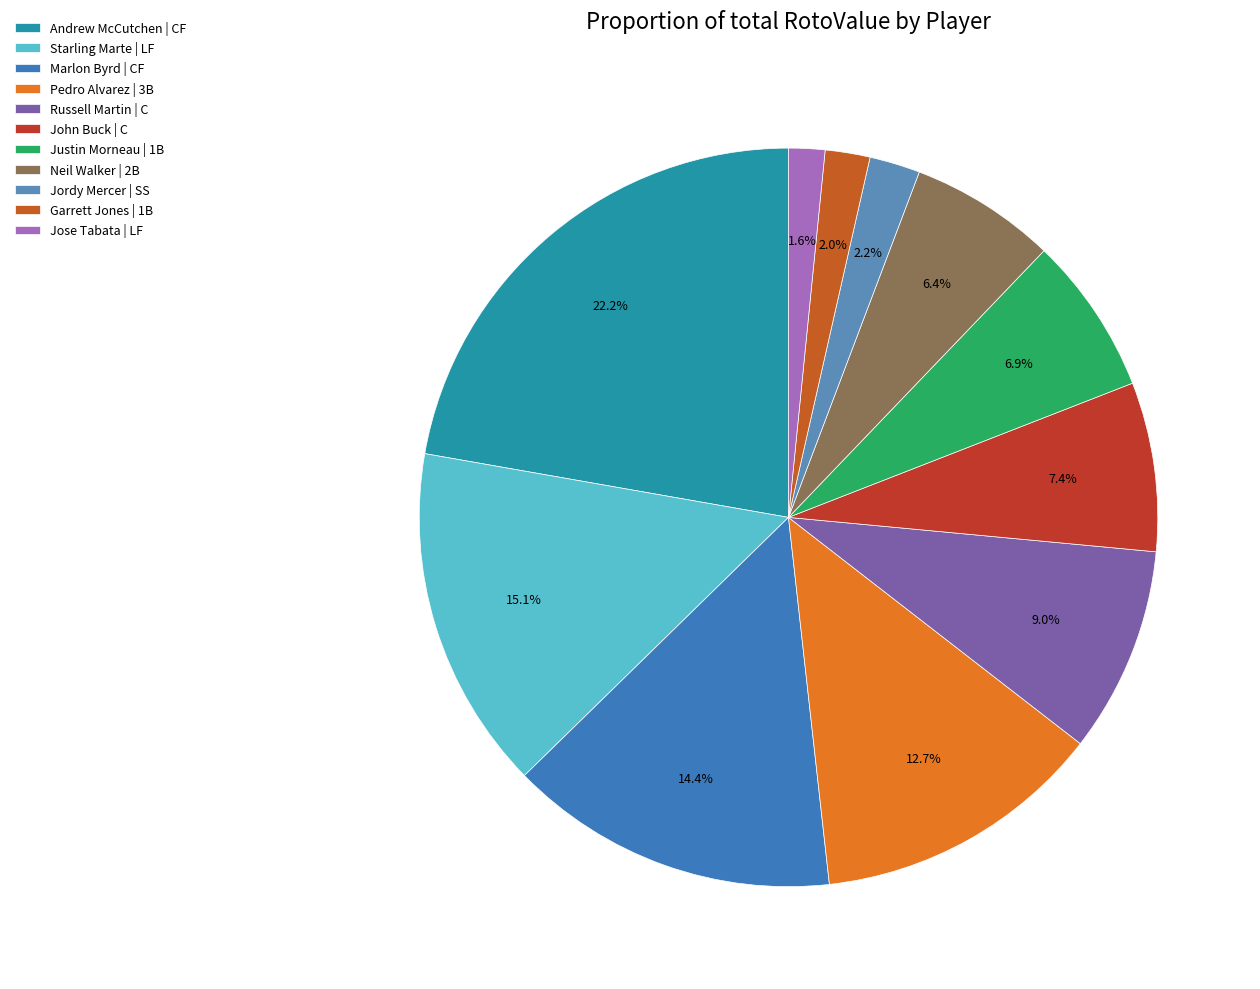

Which category has the biggest portion of the pie?

Andrew McCutchen | CF